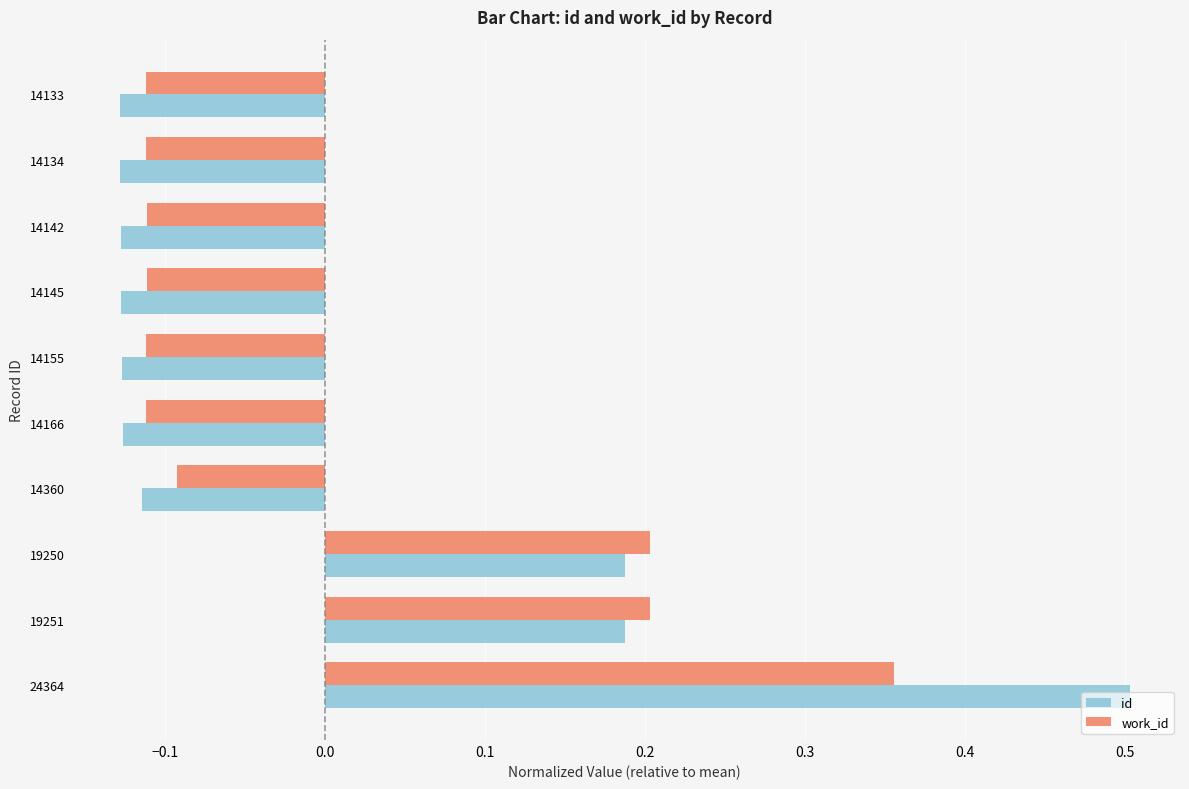

Is it true that work_id equals -0.2 at 14142?

False